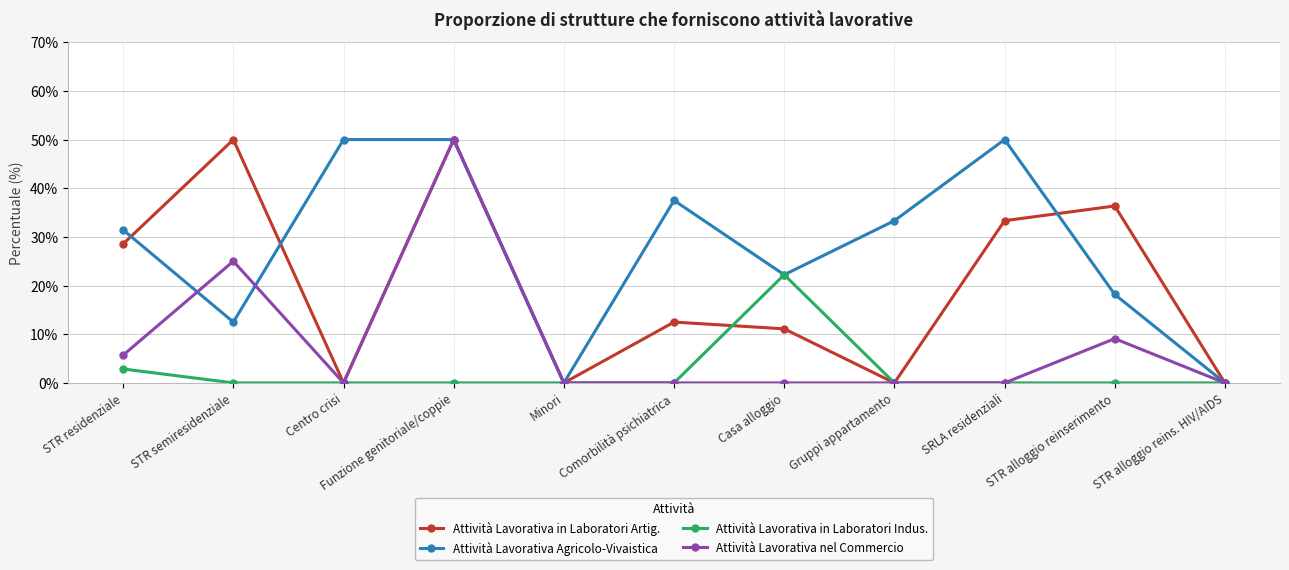

How many data points in Attività Lavorativa in Laboratori Artig. are above 12?

6